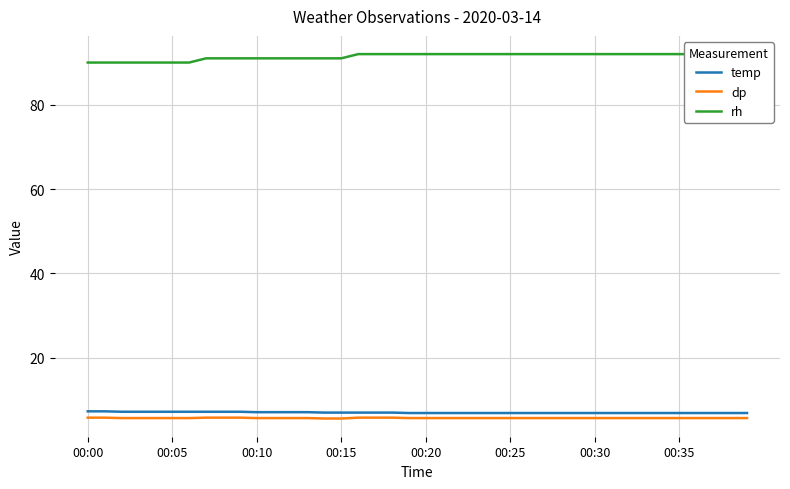

True or false: temp and dp intersect in this chart.

False